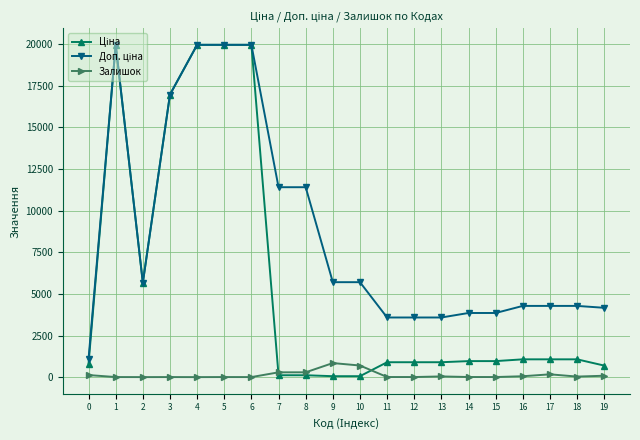

What is the maximum value for Залишок?

845.0